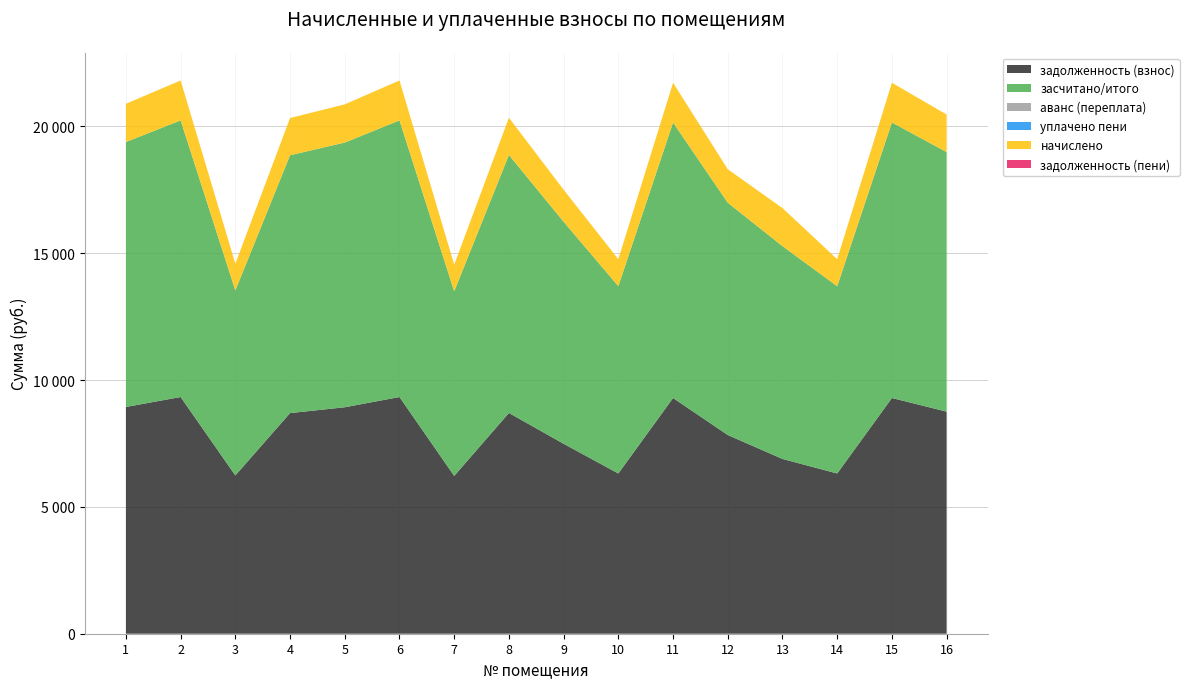

Reading right to left, list all the values displayed in this chart.

задолженность (взнос): 8755.2	9292.8	6316.8	6889.6	7833.6	9292.8	6316.8	7488.0	8703.0	6221.1	9331.2	8928.0	8697.6	6240.0	9331.2	8938.8
засчитано/итого: 10232.6	10861.0	7382.8	8389.7	9155.5	10861.0	7382.8	8751.6	10170.7	7274.1	10905.8	10434.6	10165.3	7293.0	10905.8	10445.4
аванс (переплата): 0.0	0.0	0.0	0.0	0.0	0.0	0.0	0.0	0.0	0.0	0.0	0.0	0.0	0.0	0.0	0.0
уплачено пени: 0.0	0.0	0.0	0.0	0.0	0.0	0.0	0.0	0.0	0.0	0.0	0.0	0.0	0.0	0.0	0.0
начислено: 1477.4	1568.2	1066.0	1500.1	1321.9	1568.2	1066.0	1263.6	1467.7	1053.0	1574.6	1506.6	1467.7	1053.0	1574.6	1506.6
задолженность (пени): 0.0	0.0	0.0	0.0	0.0	0.0	0.0	0.0	0.0	0.0	0.0	0.0	0.0	0.0	0.0	0.0